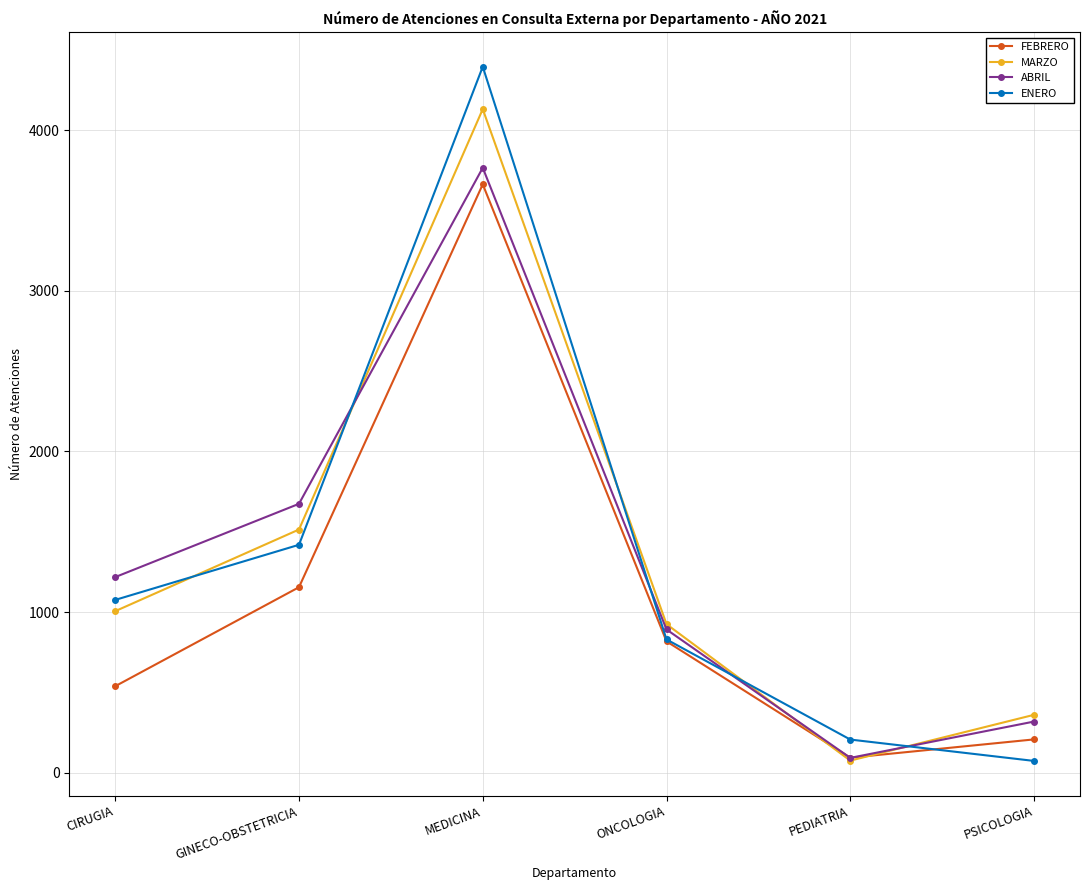

List the labels in order of ENERO value, smallest first.

PSICOLOGIA, PEDIATRIA, ONCOLOGIA, CIRUGIA, GINECO-OBSTETRICIA, MEDICINA